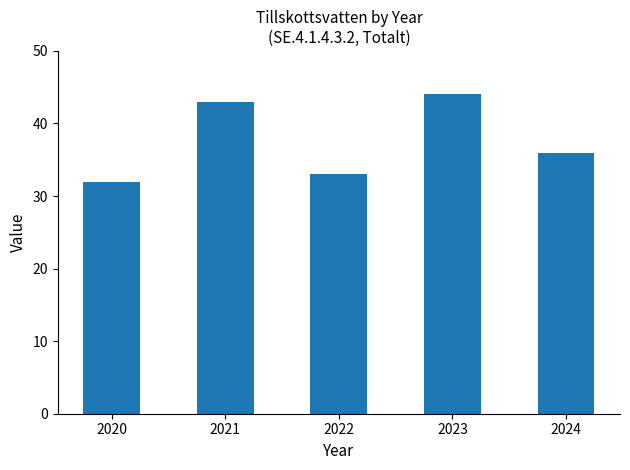

What is the maximum value shown in the chart?

44